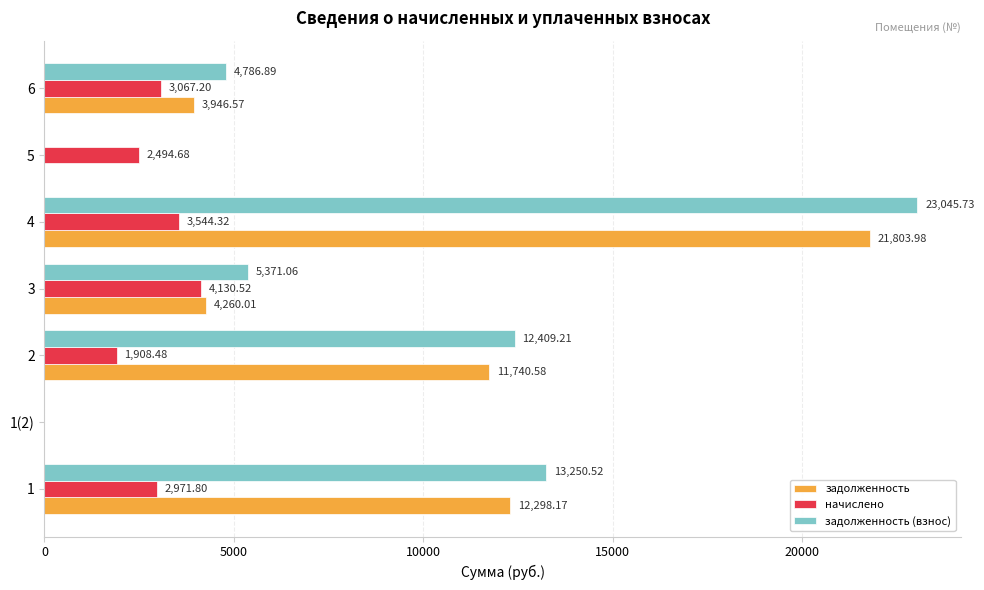

Which series changed the most between 1 and 4?

задолженность (взнос)